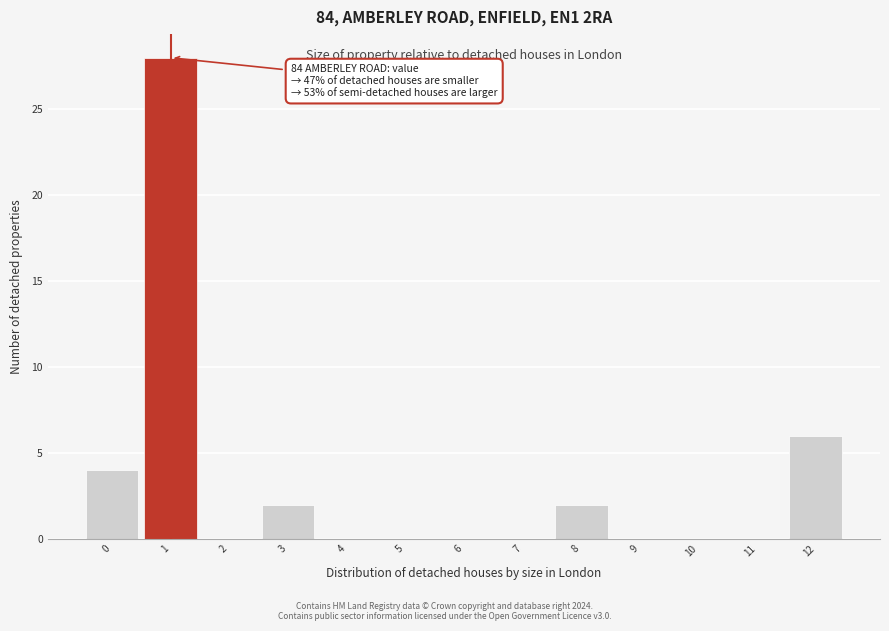

Reading left to right, what are all the values shown in this chart?

0=4	1=28	2=0	3=2	4=0	5=0	6=0	7=0	8=2	9=0	10=0	11=0	12=6